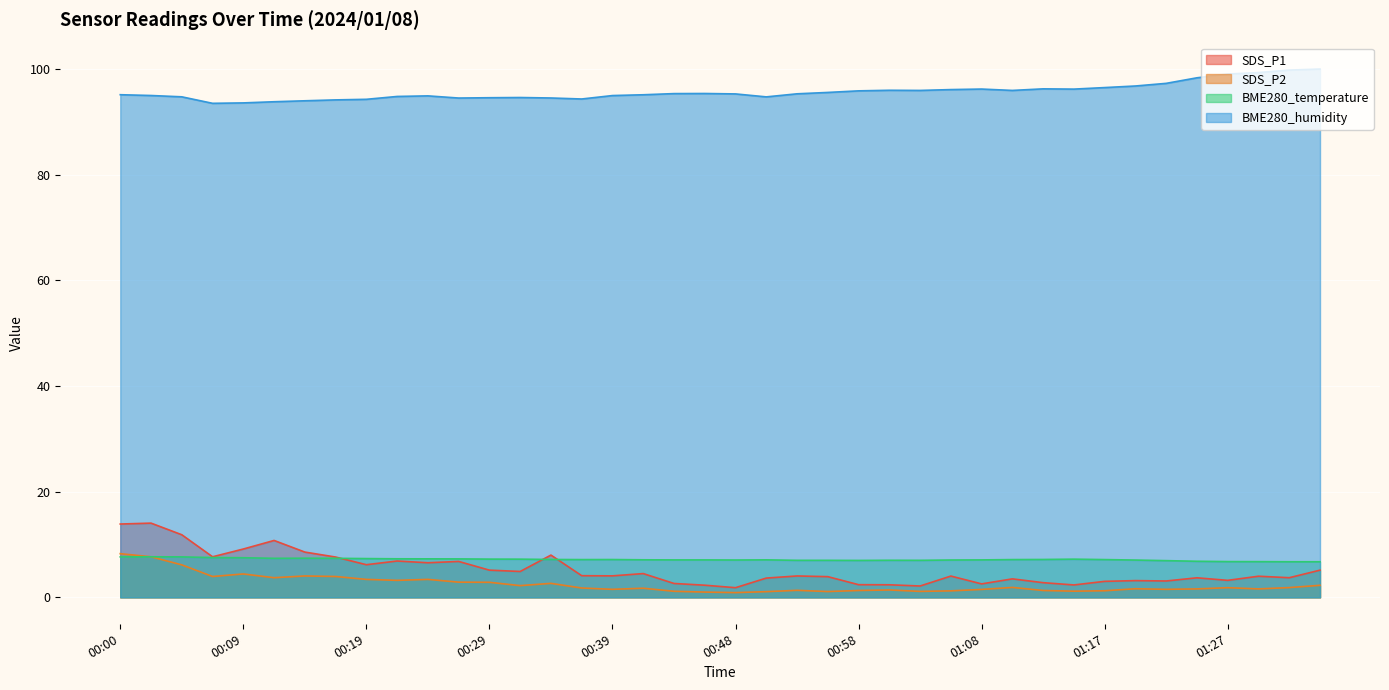

How many lines are shown in the chart?

4